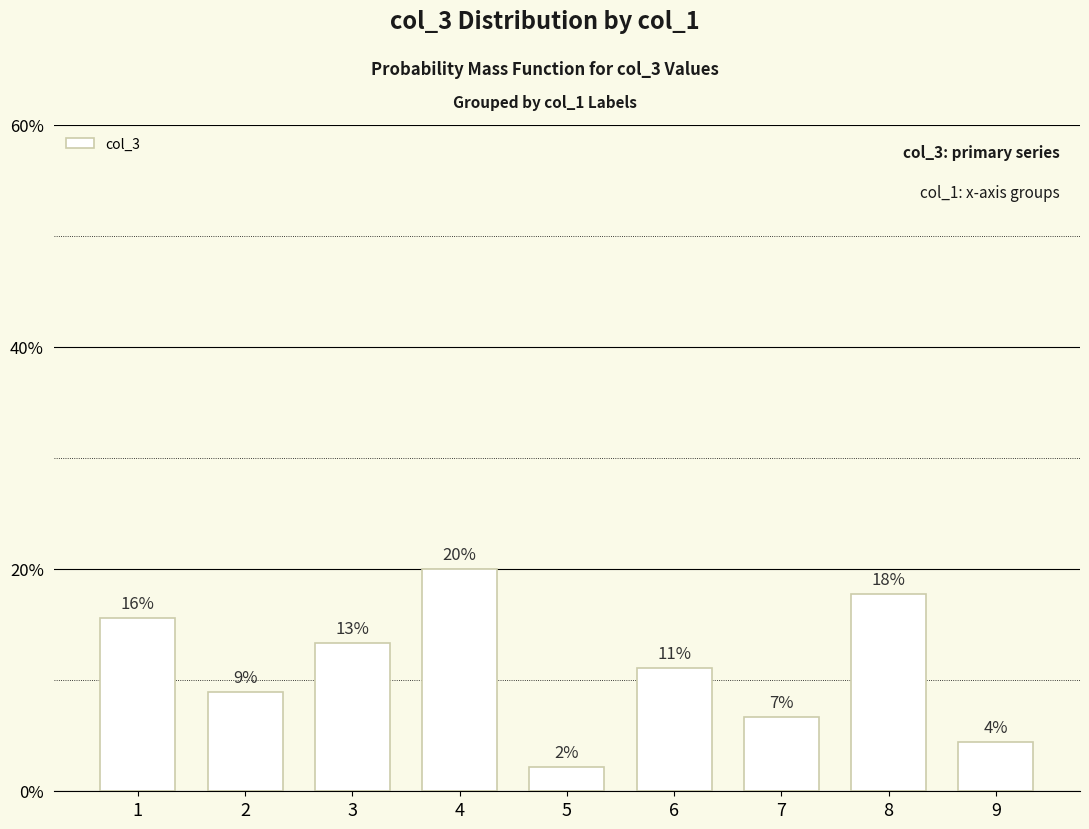

Are the bars horizontal?

No